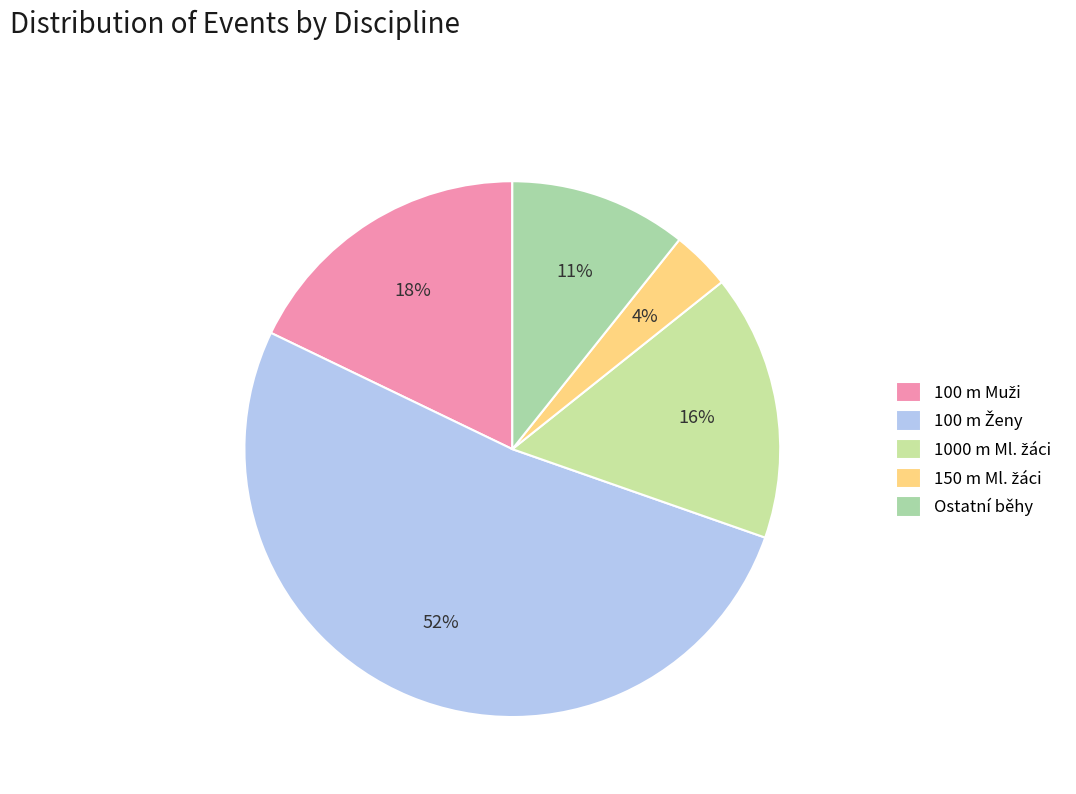

How many slices are in this pie chart?

5